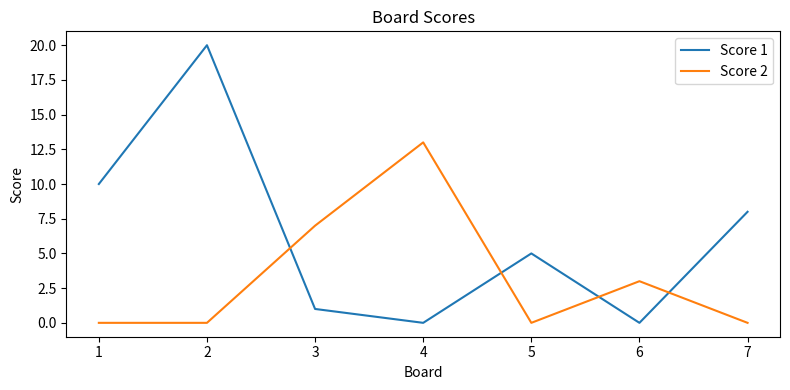

Which series has the widest spread of values?

Score 1